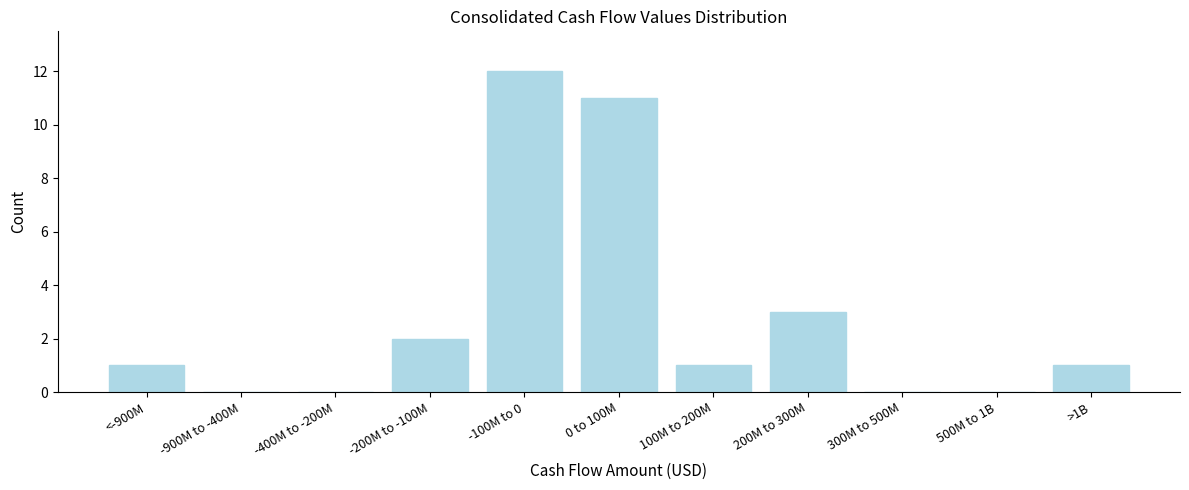

Reading left to right, extract all data points from this chart.

<-900M=1	-900M to -400M=0	-400M to -200M=0	-200M to -100M=2	-100M to 0=12	0 to 100M=11	100M to 200M=1	200M to 300M=3	300M to 500M=0	500M to 1B=0	>1B=1